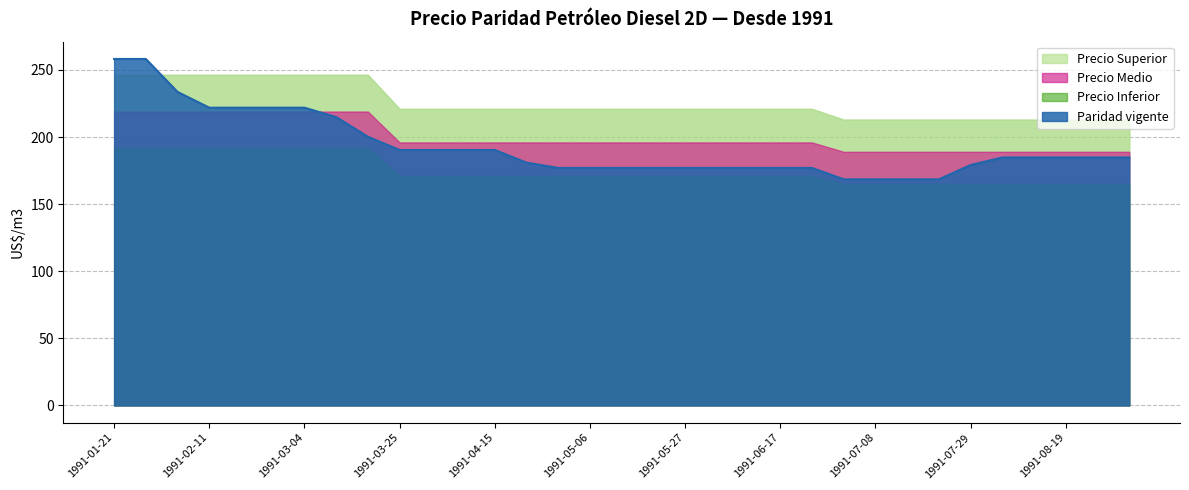

Which category has the lowest value across all series?

1991-07-01